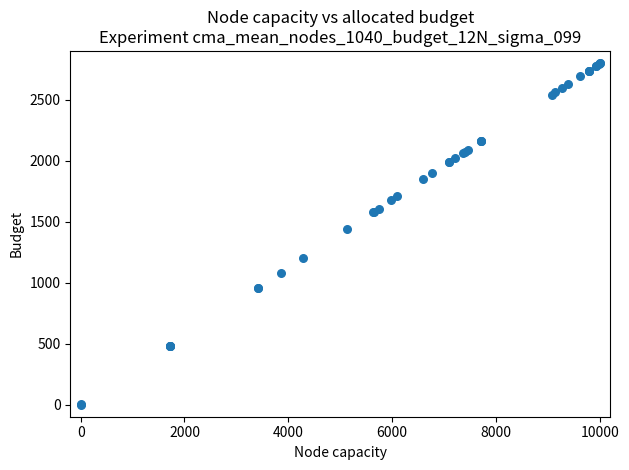

What Y value in the scatter plot is closest to 1400?

1437.7